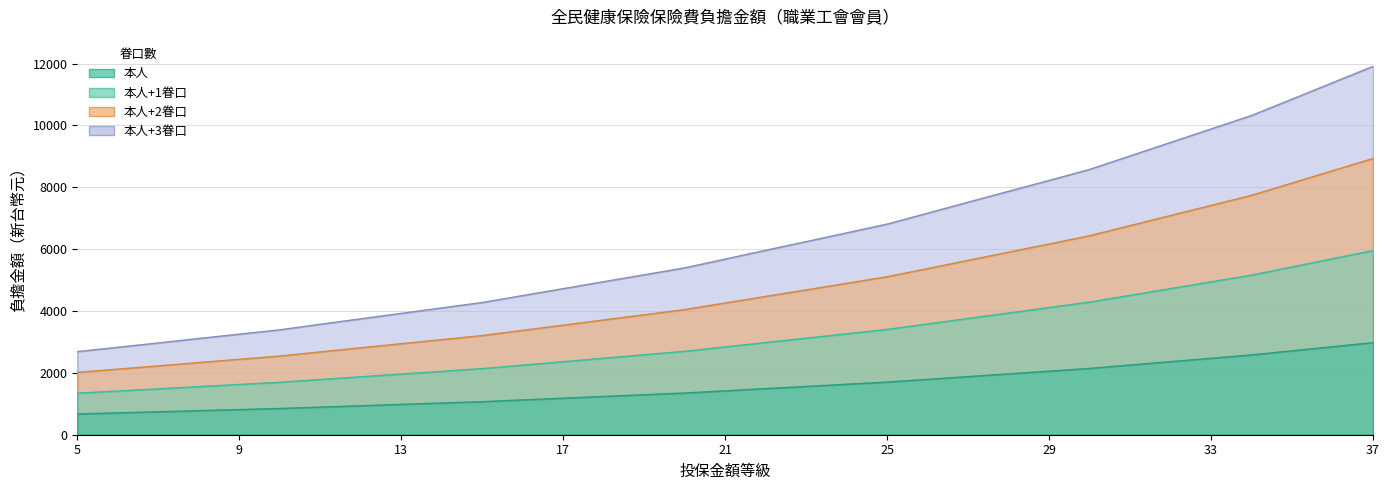

What are all the series names shown in the legend?

本人, 本人+1眷口, 本人+2眷口, 本人+3眷口